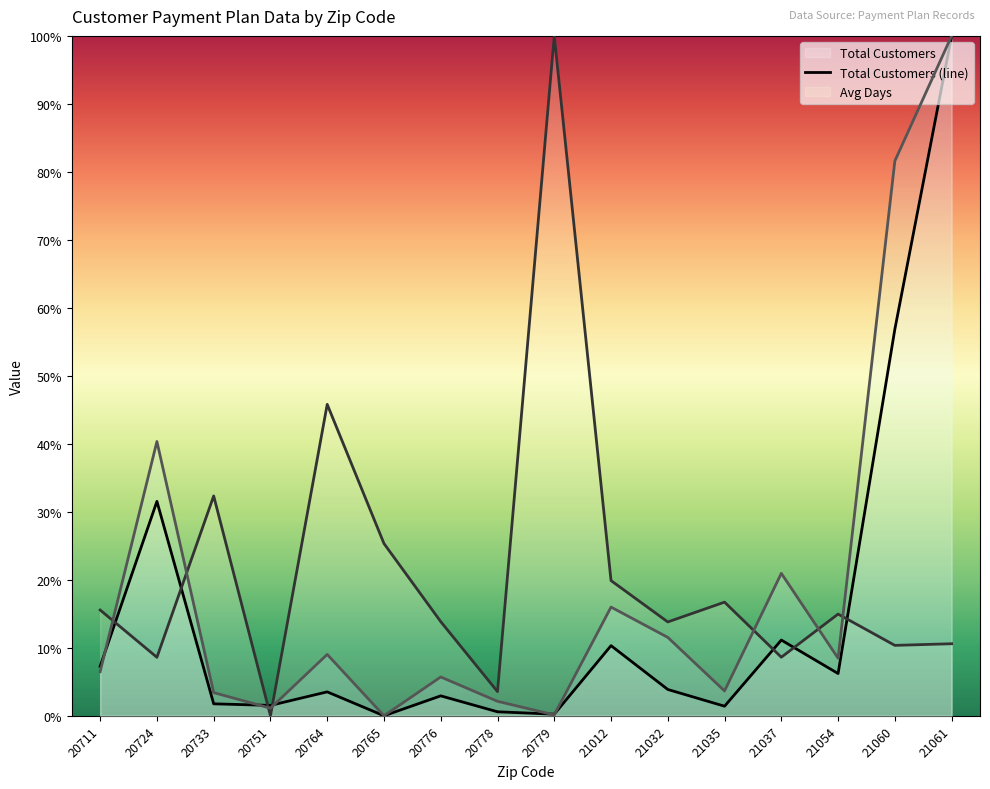

What is the value of the Total Customers point at the 16th from the left?

100.0